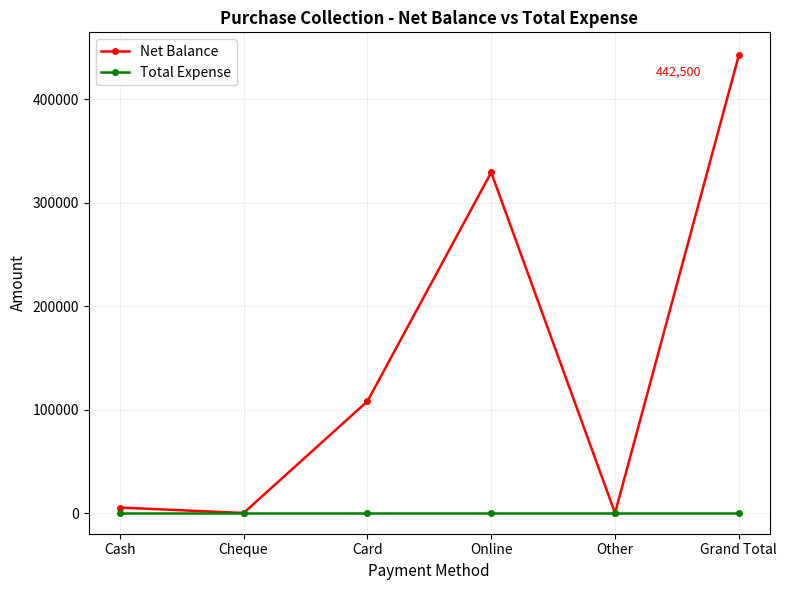

Is the value of Net Balance at Online greater than the value of Total Expense at Cheque?

Yes